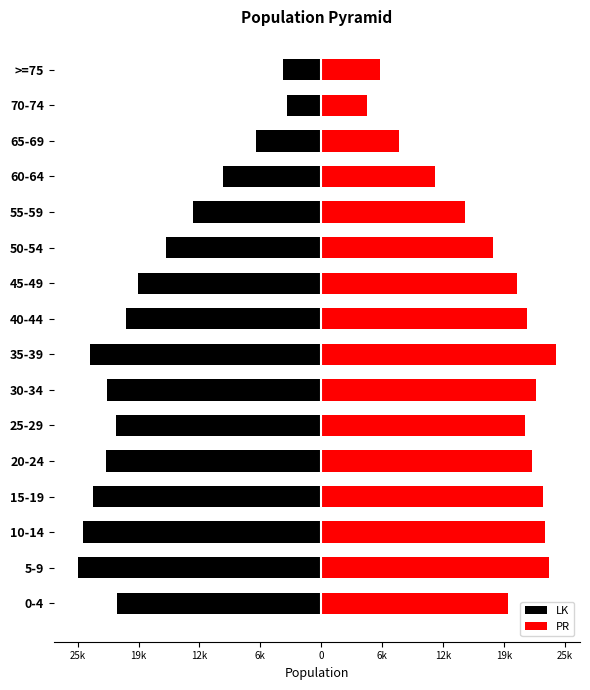

Reading left to right, transcribe all the data shown in this chart.

LK: -21660	-25804	-25200	-24200	-22800	-21800	-22700	-24500	-20700	-19400	-16400	-13600	-10400	-6900	-3600	-4100
PR: 19800	24200	23700	23500	22400	21600	22800	24900	21800	20800	18200	15200	12100	8200	4900	6200